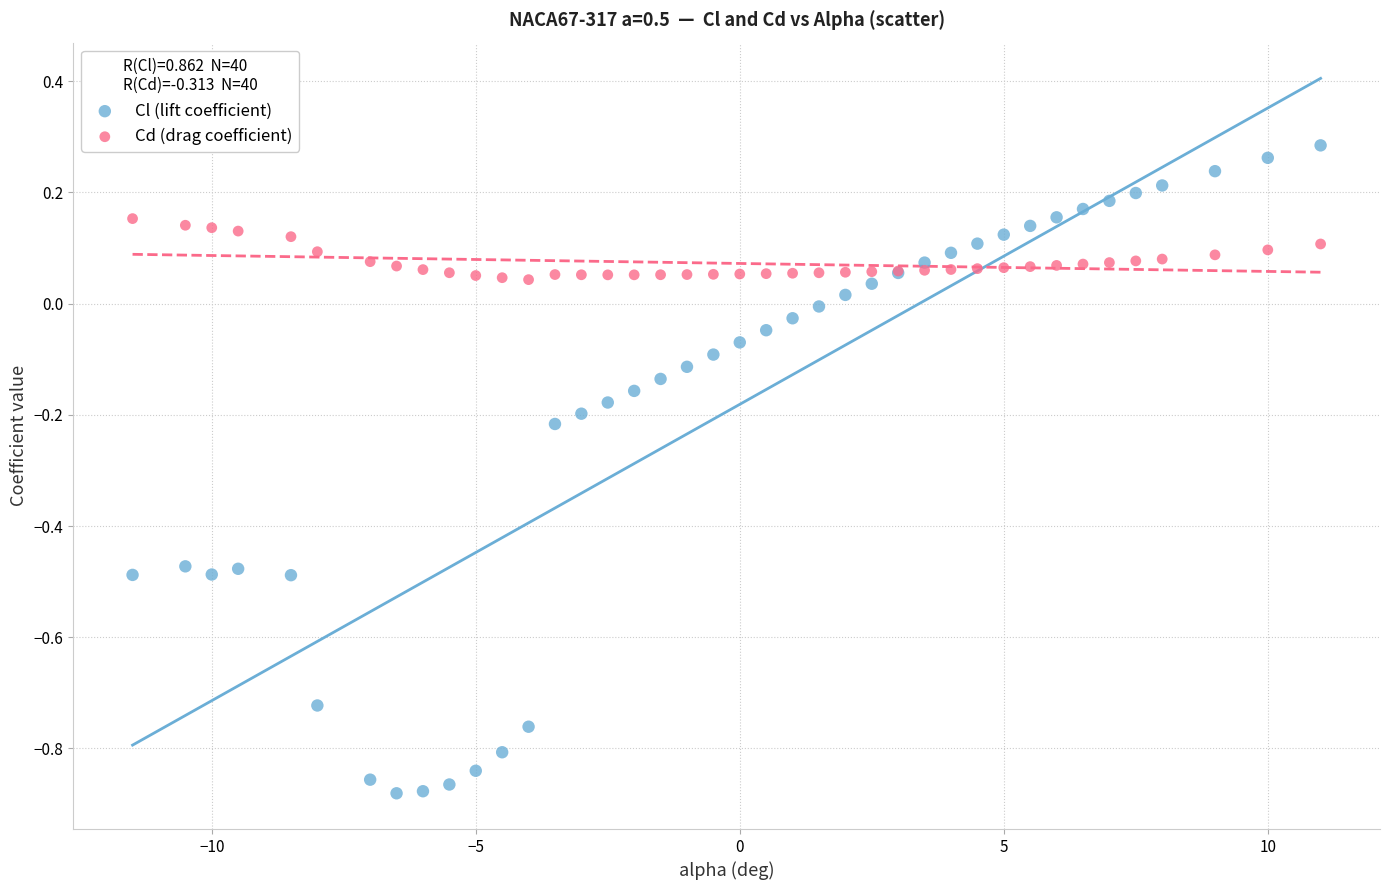

Which series reaches the minimum Y coordinate?

Cl (lift coefficient)